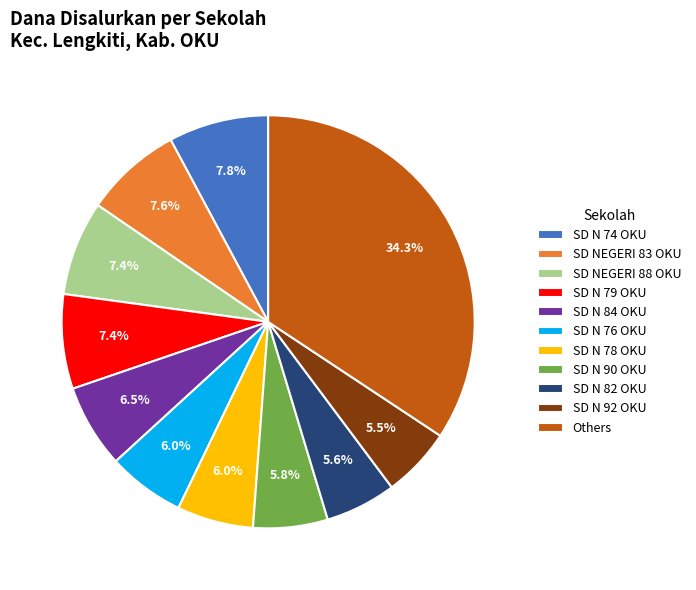

What percentage do SD N 82 OKU and SD NEGERI 88 OKU together represent?

13.0%